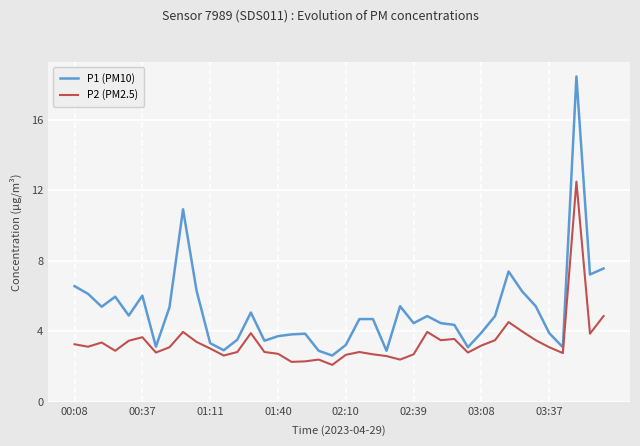

Which series has the largest range (max minus min)?

P1 (PM10)